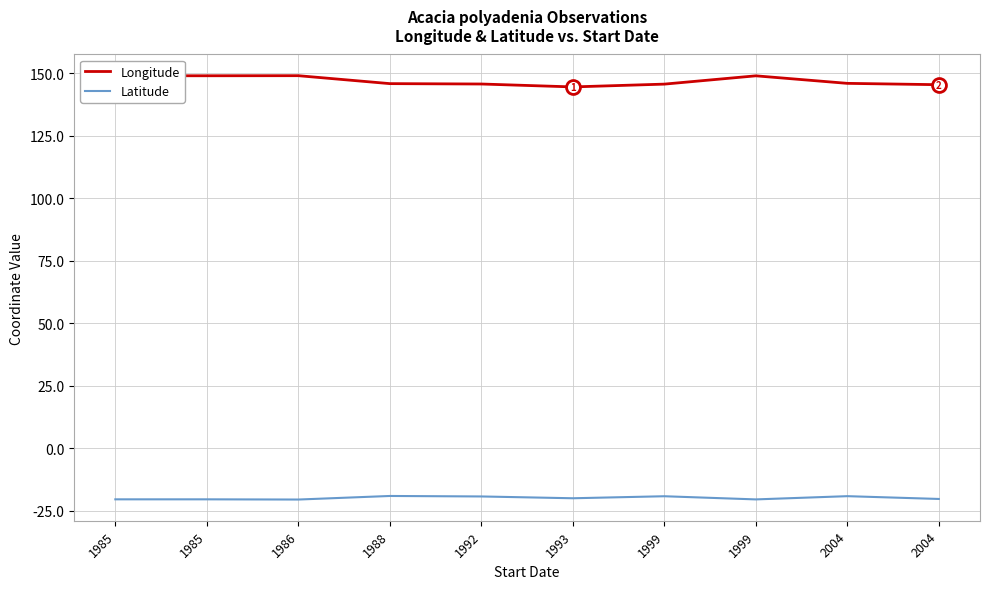

What is the lowest value of the Longitude series?

144.6